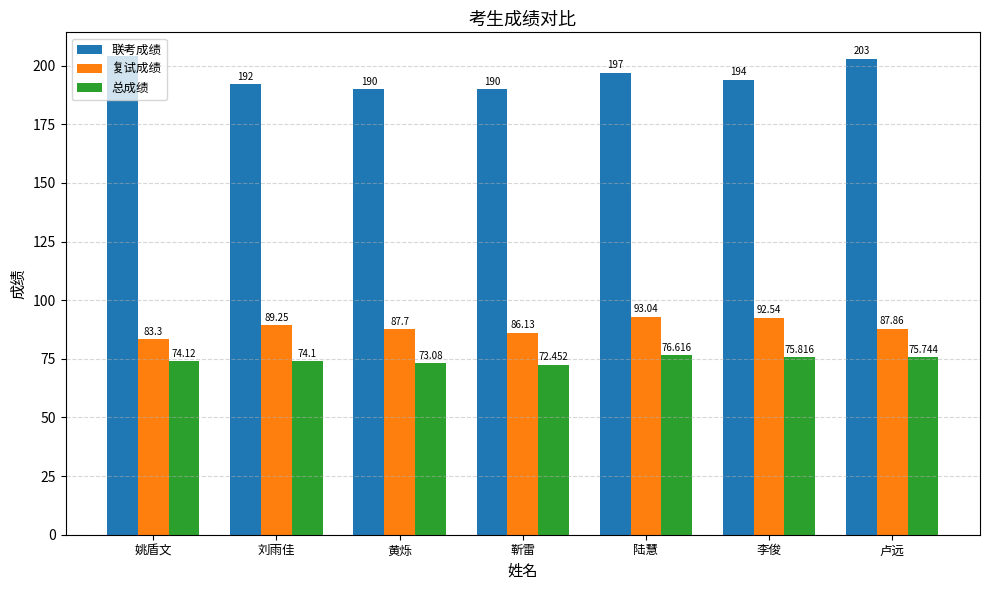

Which series has the largest range (max minus min)?

联考成绩